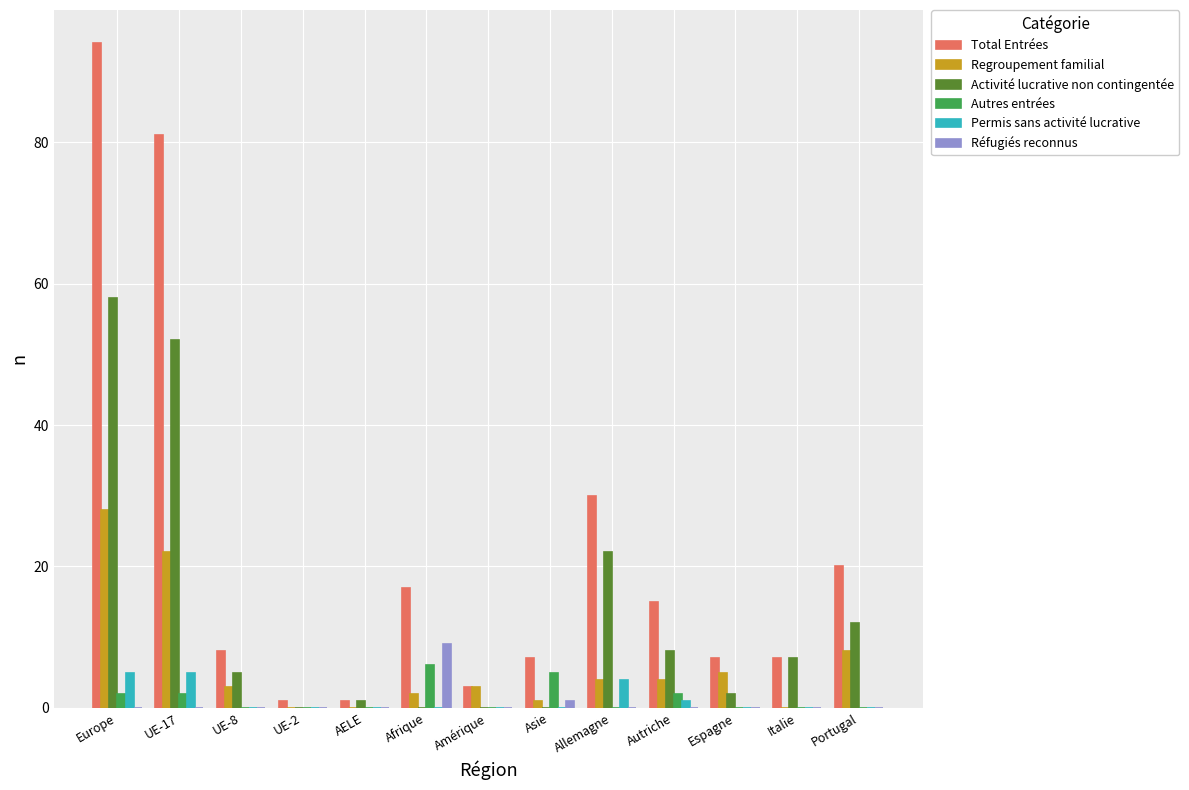

The Autres entrées series shows 0 at AELE. True or false?

True